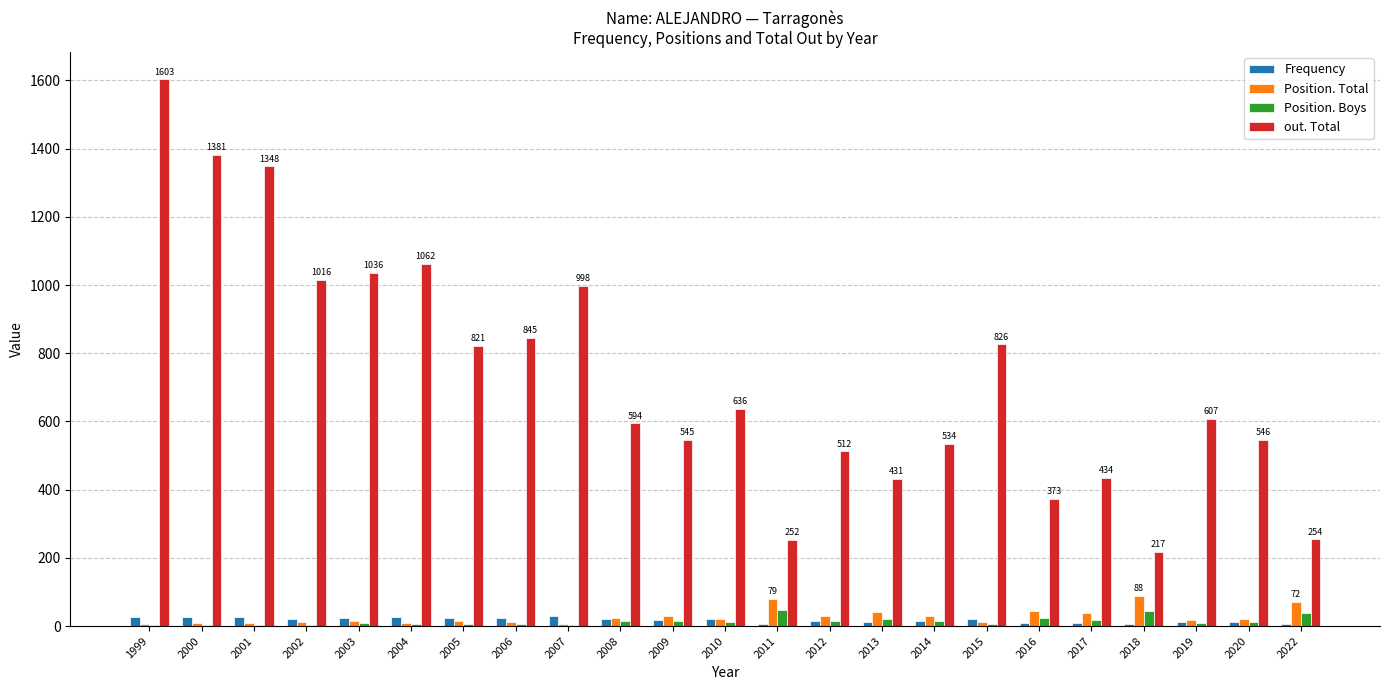

What is the sum of all Position. Boys values?

341